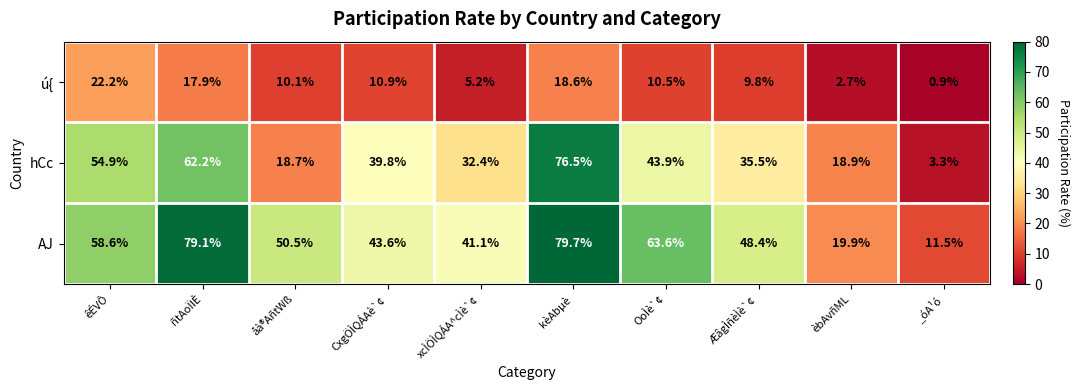

The value of AJ at OoÌè`¢ is 29.1. True or false?

False